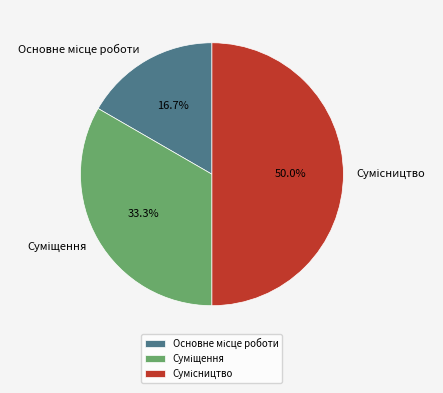

Is it true that Сумісництво is 50% of the pie?

True